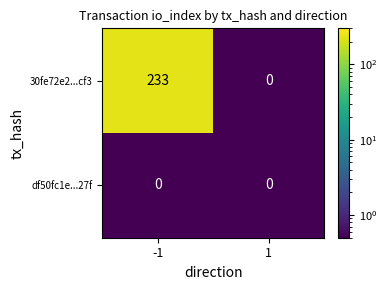

At -1, list the series in order from largest to smallest.

30fe72e2...cf3, df50fc1e...27f